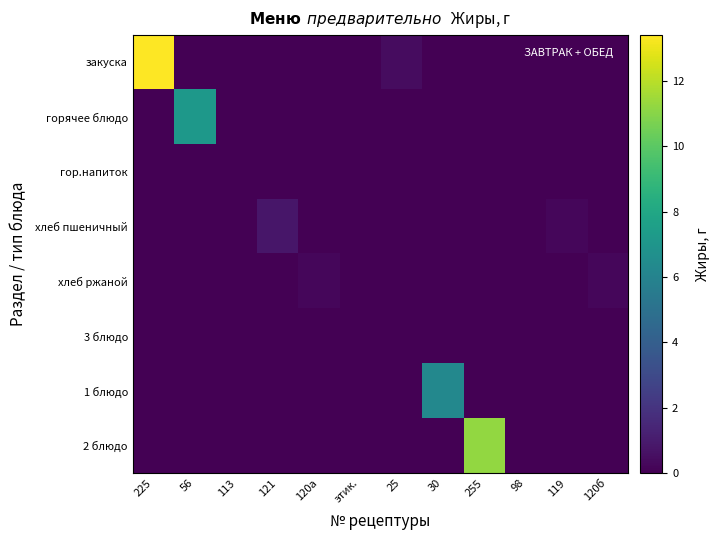

Which label corresponds to the largest value in the chart?

225